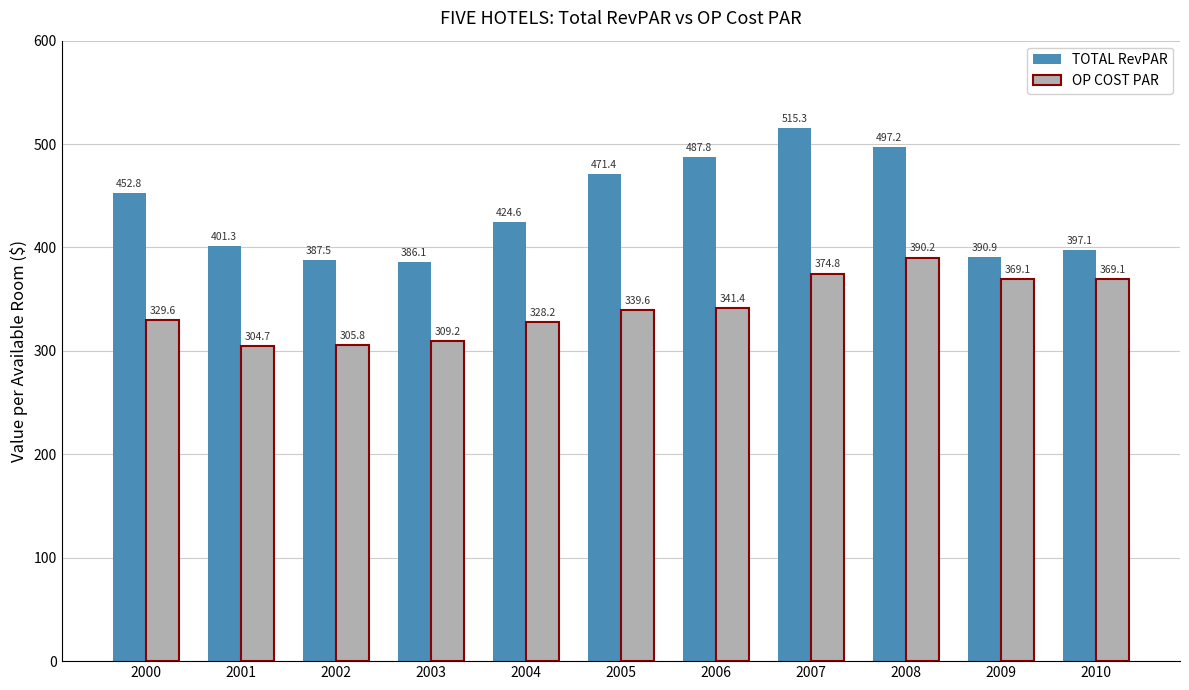

What is the value of the TOTAL RevPAR bar at the 2nd from the left?

401.3